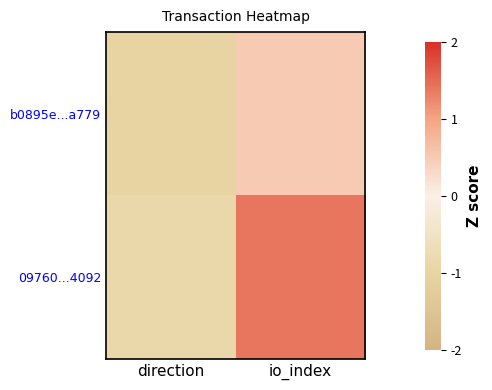

Between direction and io_index, which series saw the biggest shift?

09760...4092